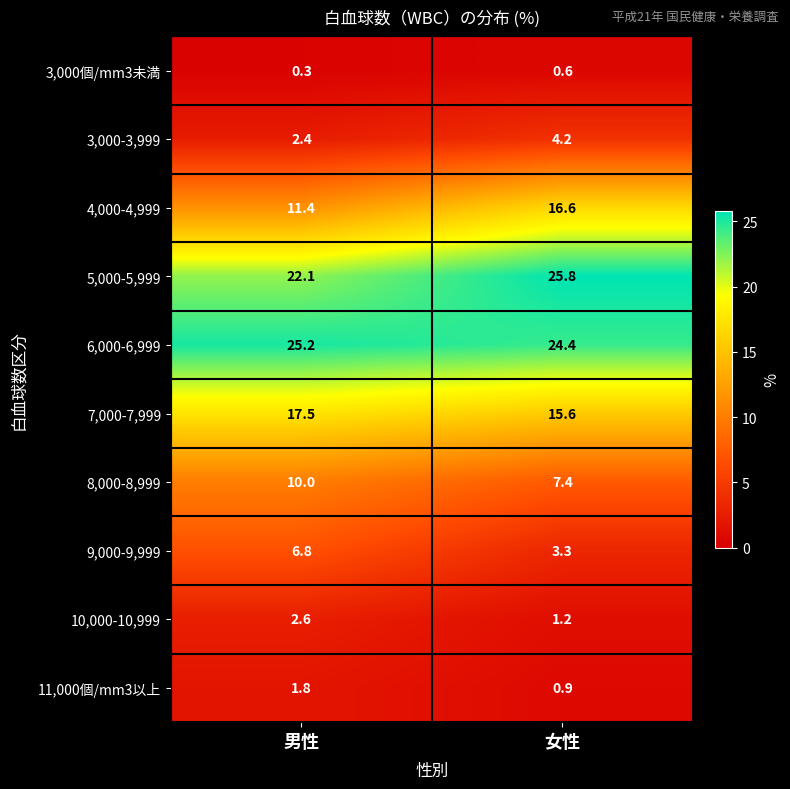

Which series has the largest range (max minus min)?

4,000-4,999